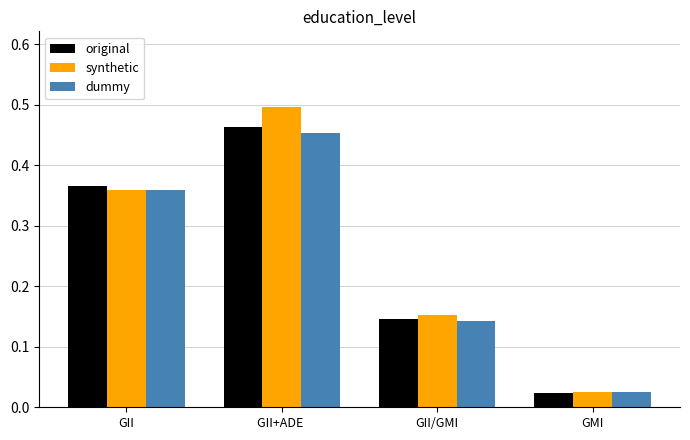

Rank the series by their average value, from lowest to highest.

dummy, original, synthetic